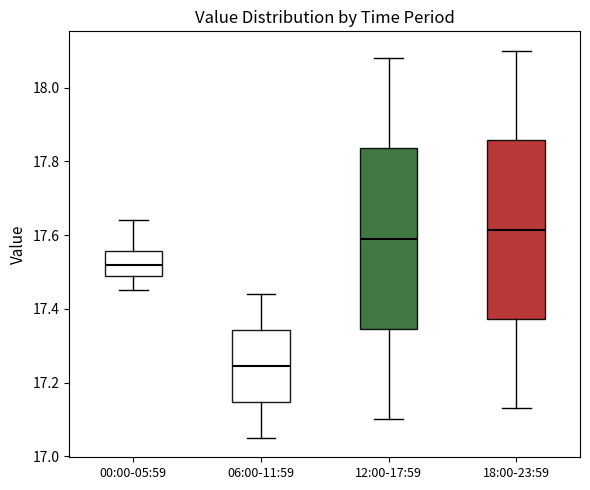

Which box has the lowest median line?

06:00-11:59